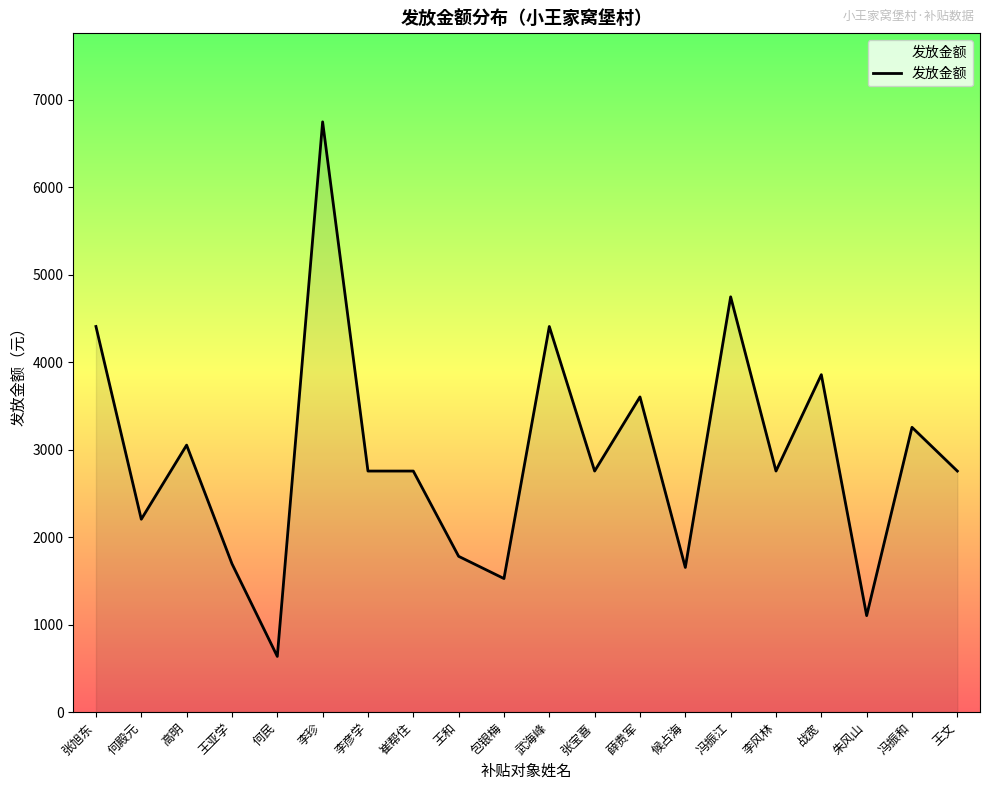

What is the sum of all values?

58428.2